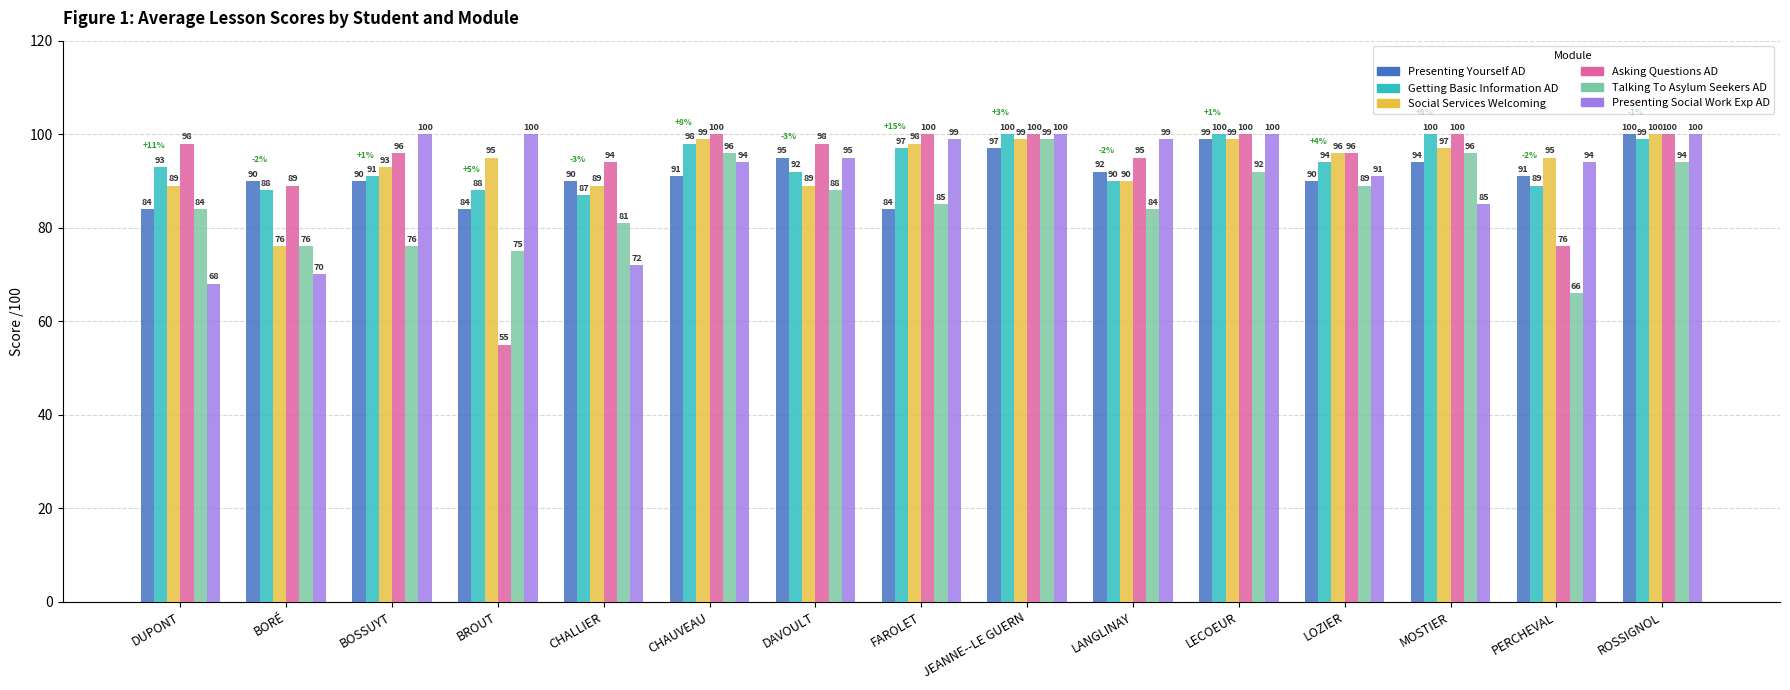

What is the label of the 5th bar from the right?

LECOEUR